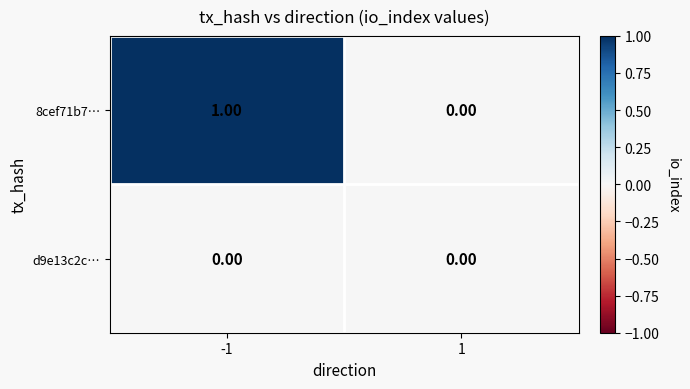

Which series has the largest total across all categories?

8cef71b7…